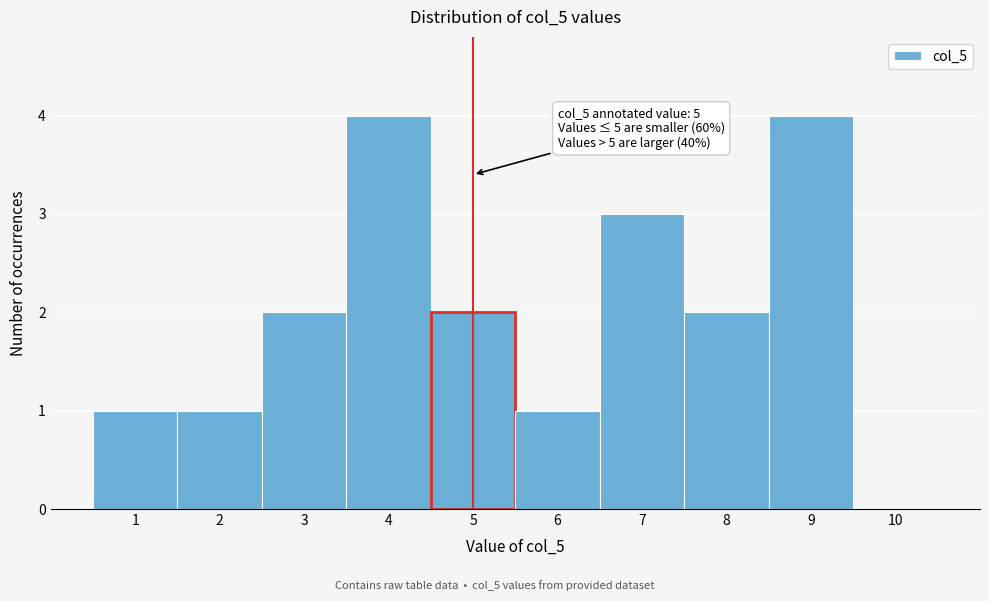

Reading left to right, list all the values displayed in this chart.

1=1	2=1	3=2	4=4	5=2	6=1	7=3	8=2	9=4	10=0